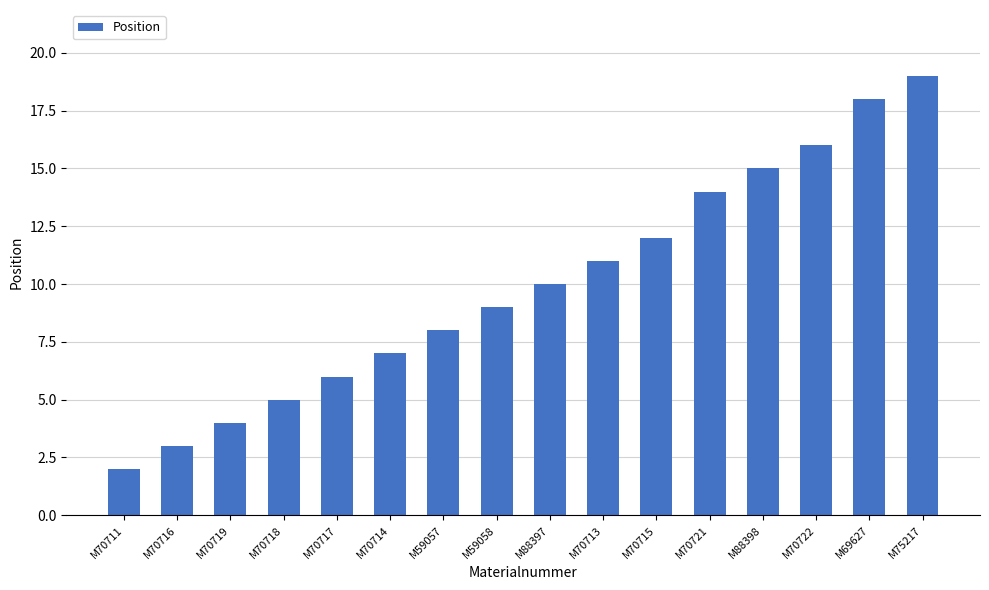

Reading left to right, extract all data points from this chart.

2	3	4	5	6	7	8	9	10	11	12	14	15	16	18	19